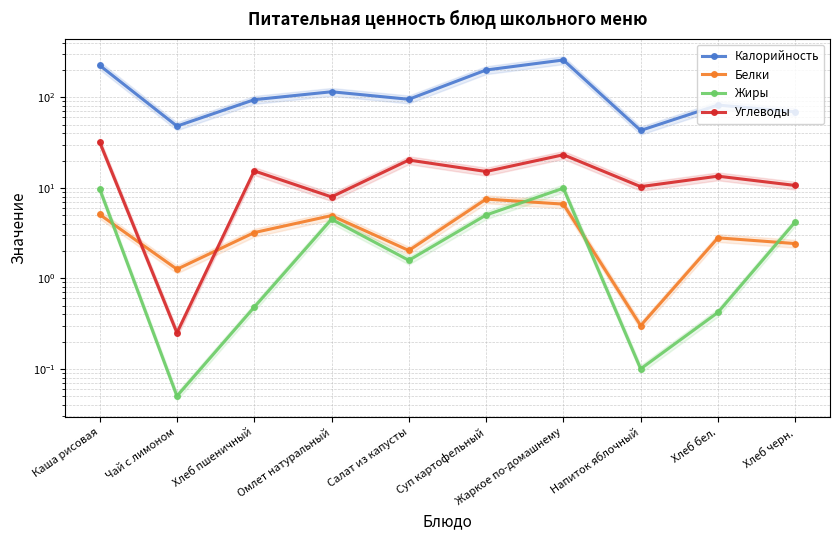

At which category is the sum across all series the highest?

Жаркое по-домашнему